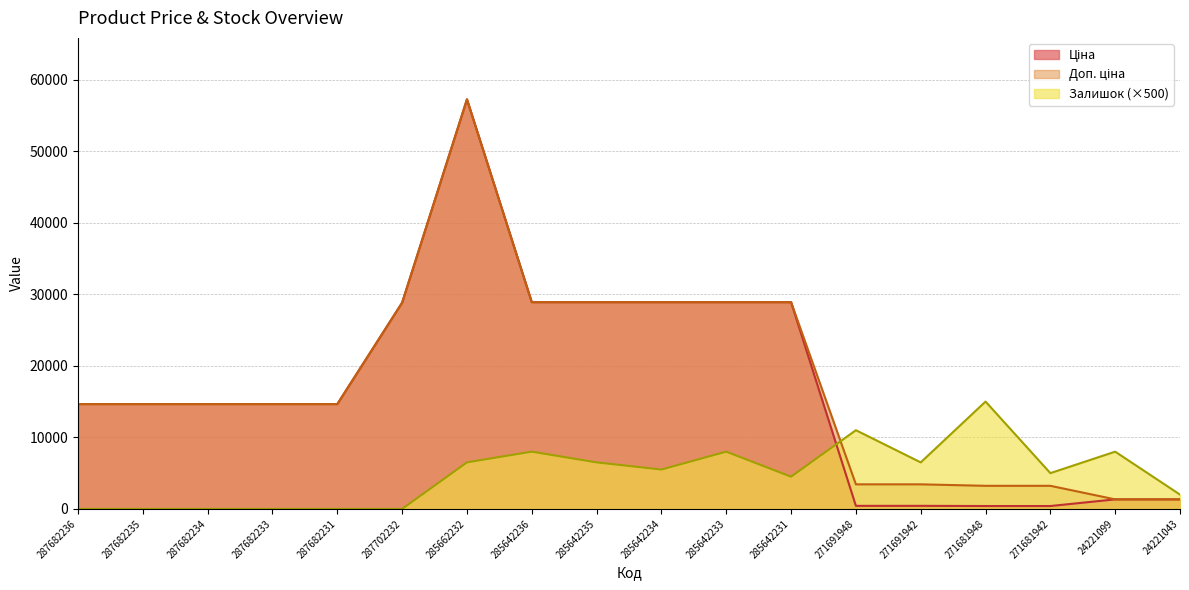

What is the sum of all Залишок values?

86500.0